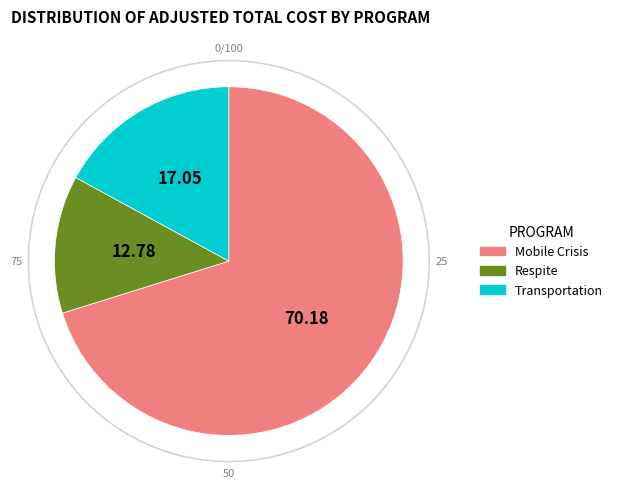

The Transportation slice represents 17% of the pie. True or false?

True